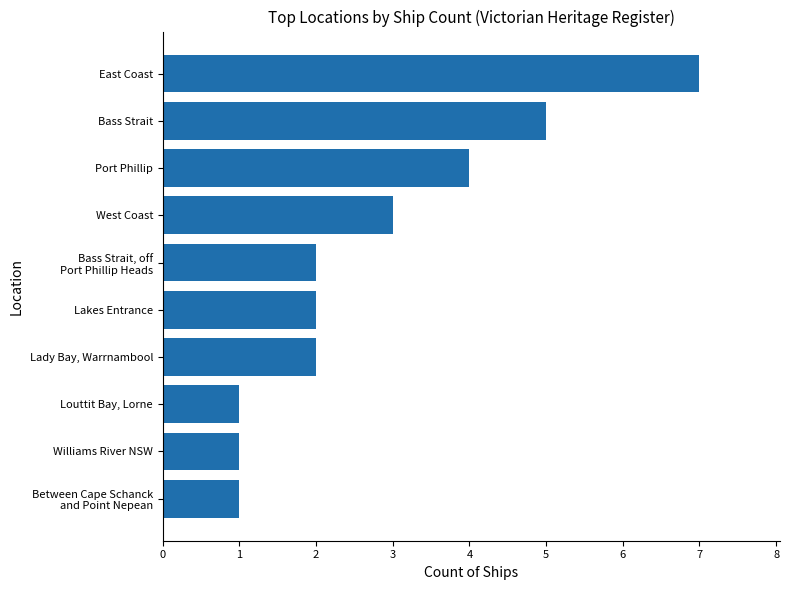

Are the bars grouped side by side (vs. stacked)?

No